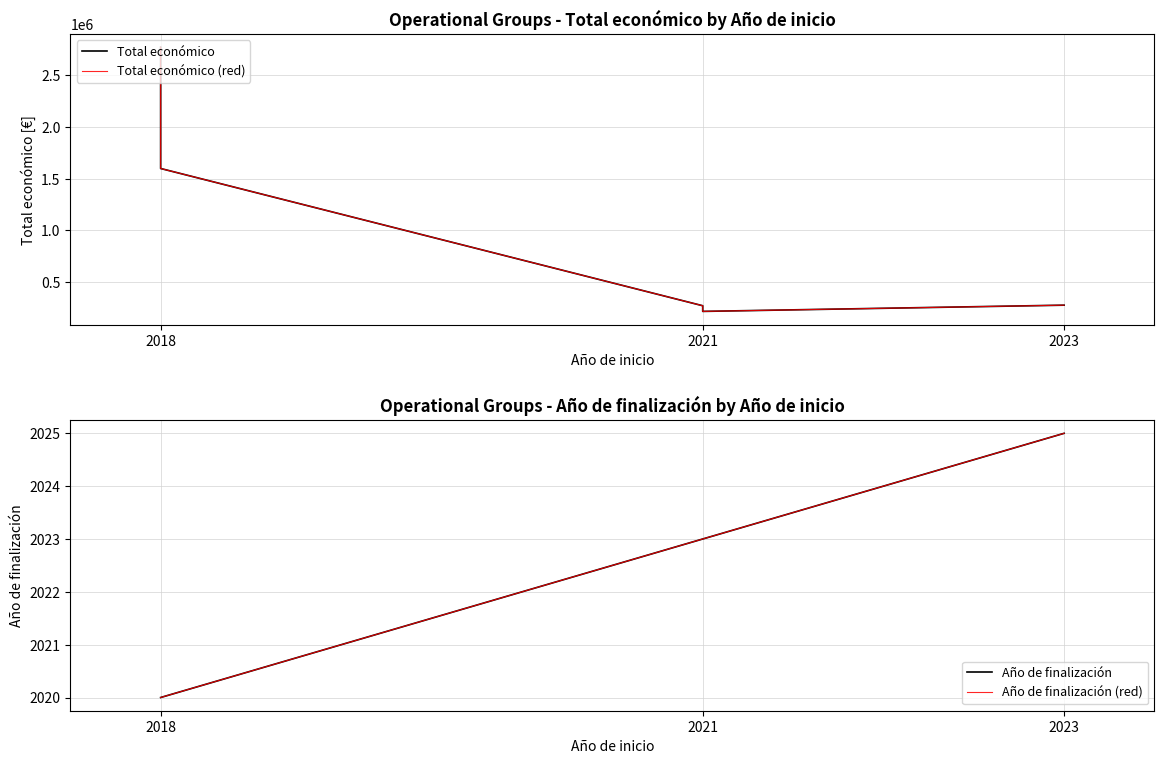

Is it true that the value at 2018 is 2692137?

False